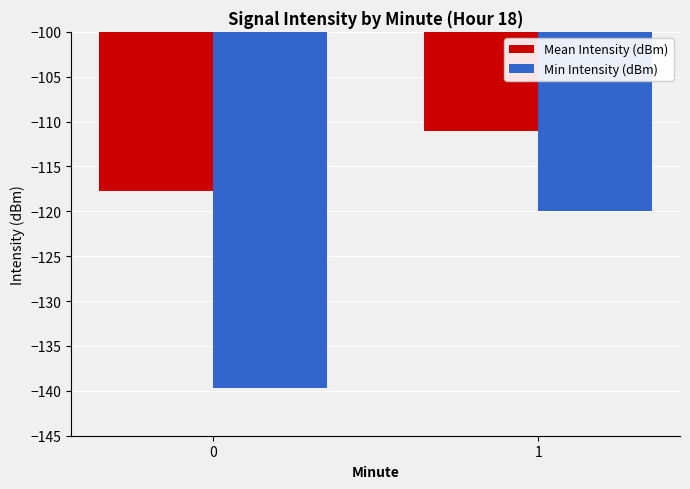

What is the minimum value for Min Intensity (dBm)?

-139.7